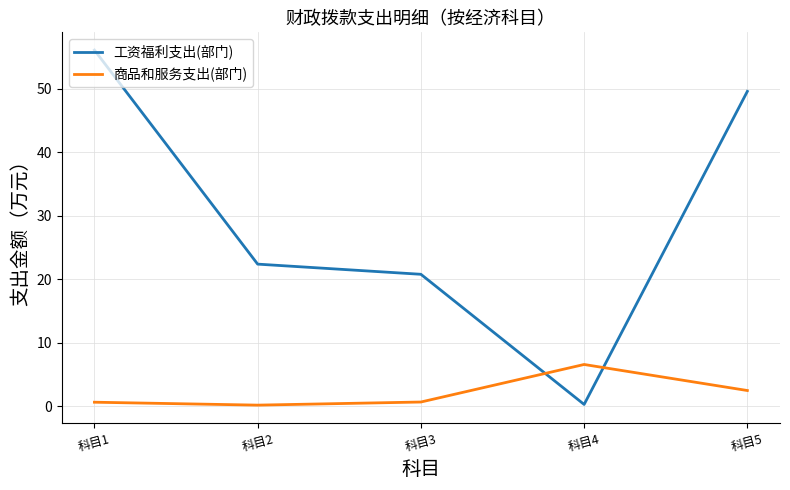

What is the sum of all 商品和服务支出(部门) values?

10.7